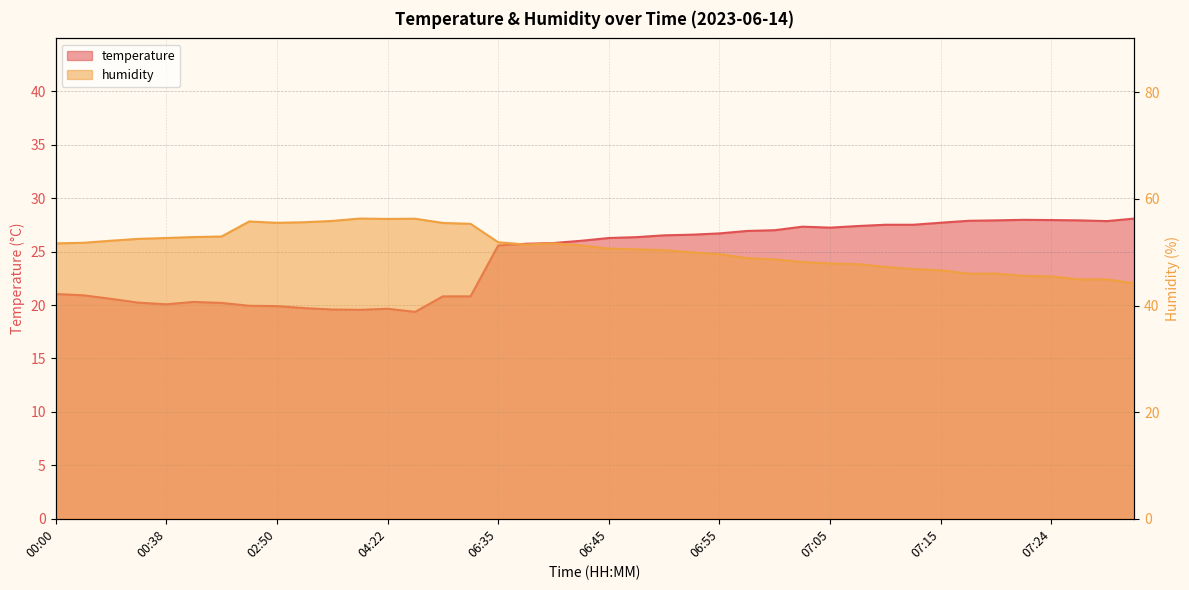

Which category has the highest value in the humidity series?

04:06